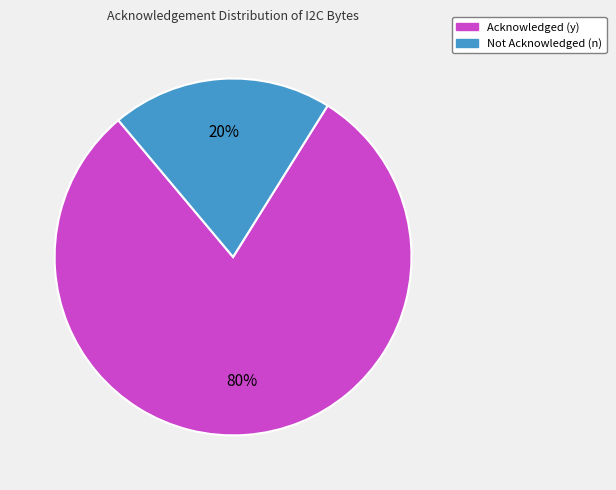

Does any single category account for the majority?

Yes